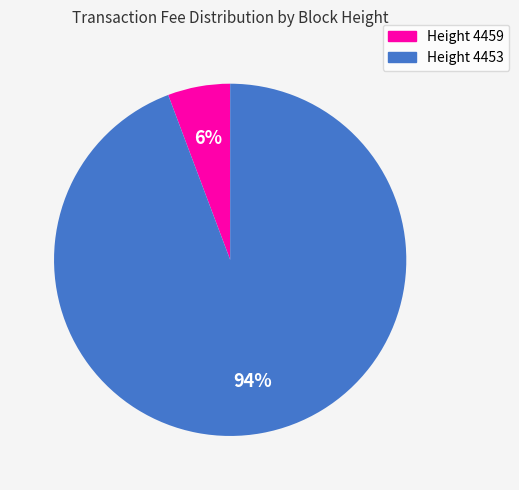

Is it true that Height 4453 is 99% of the pie?

False